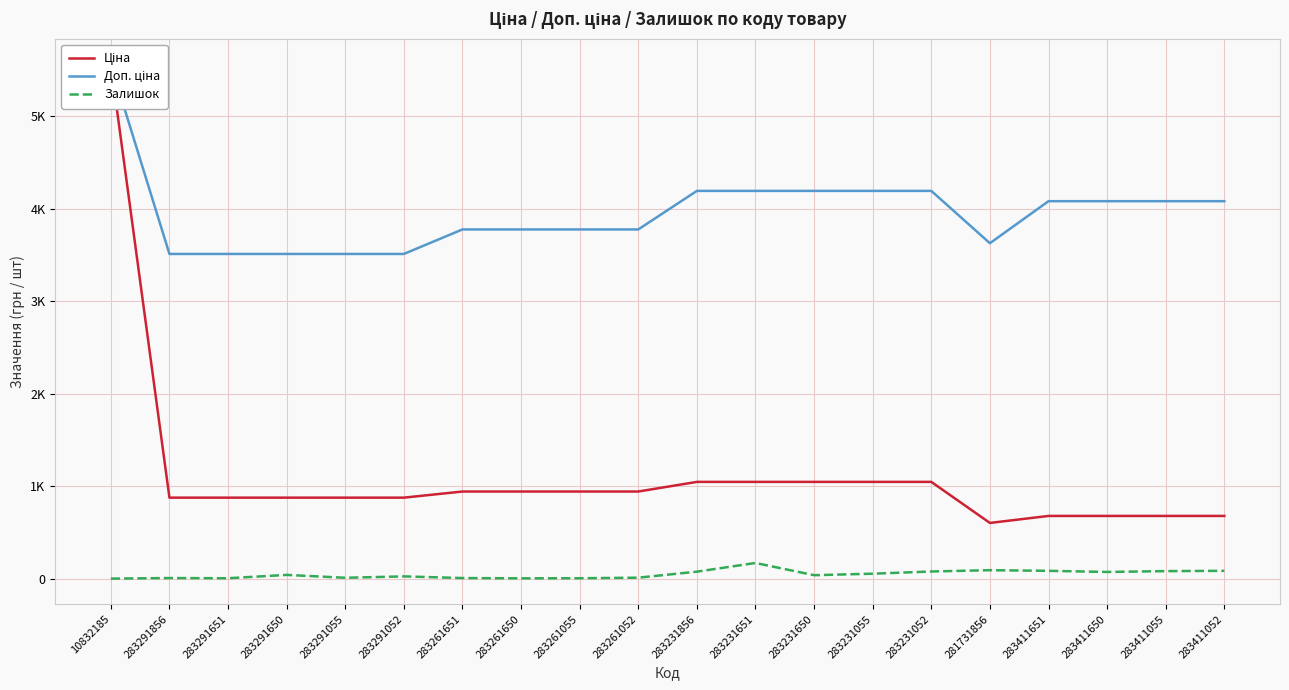

How many interior local peaks does the Залишок series have?

5